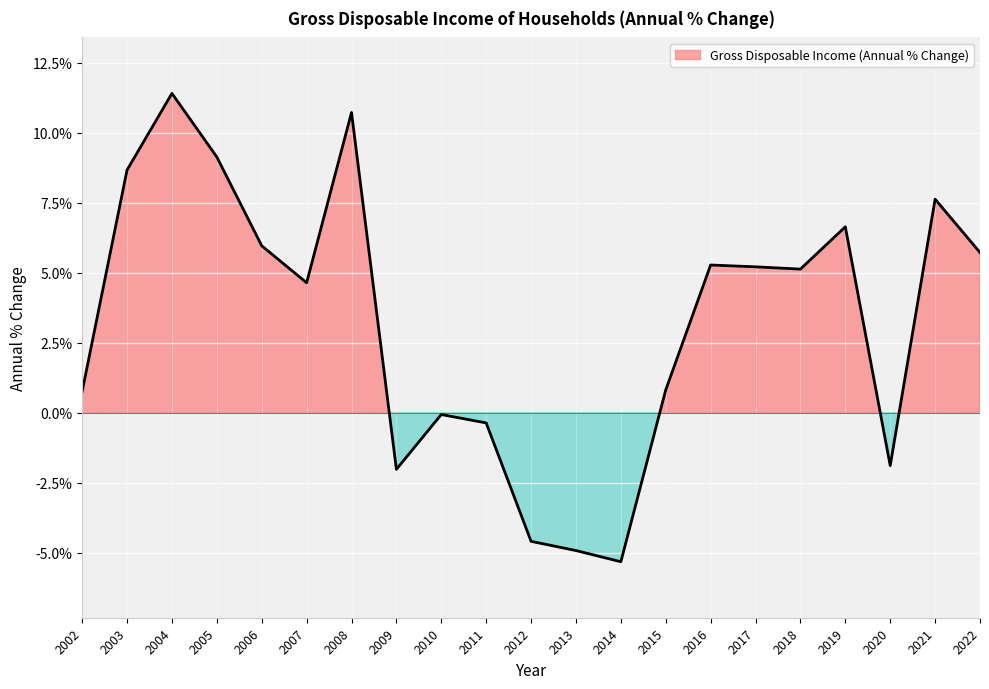

Where is the first local minimum?

2007